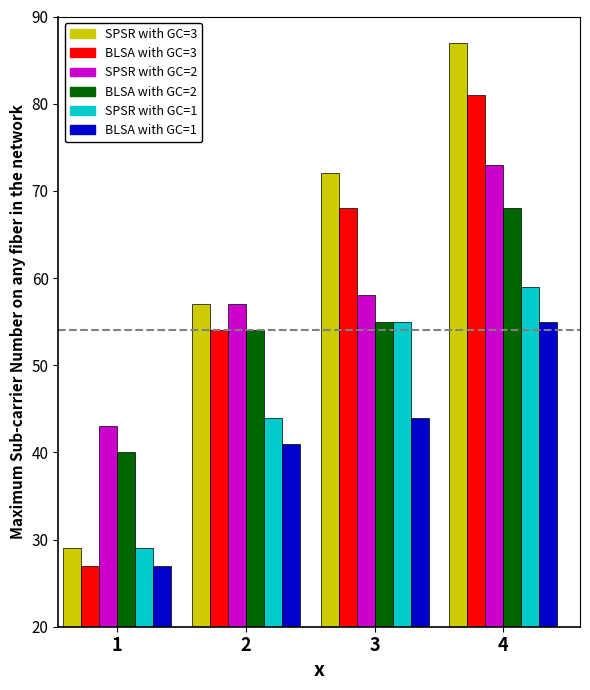

What is the smallest value displayed?

27